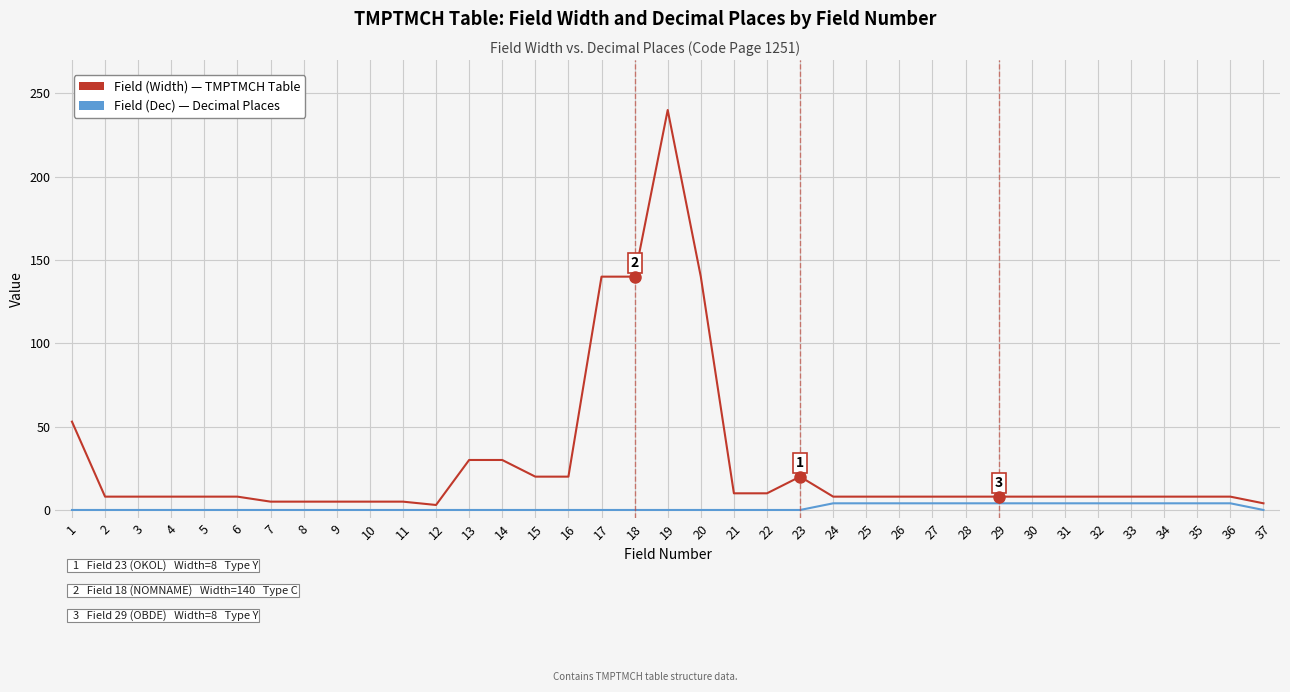

At which category does the chart reach its peak across all series?

19